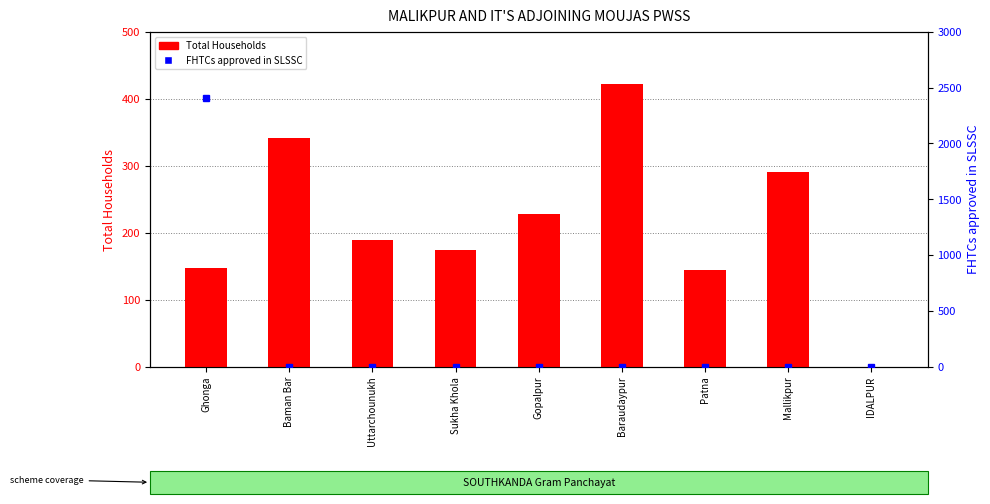

Count the number of categories in the chart.

9